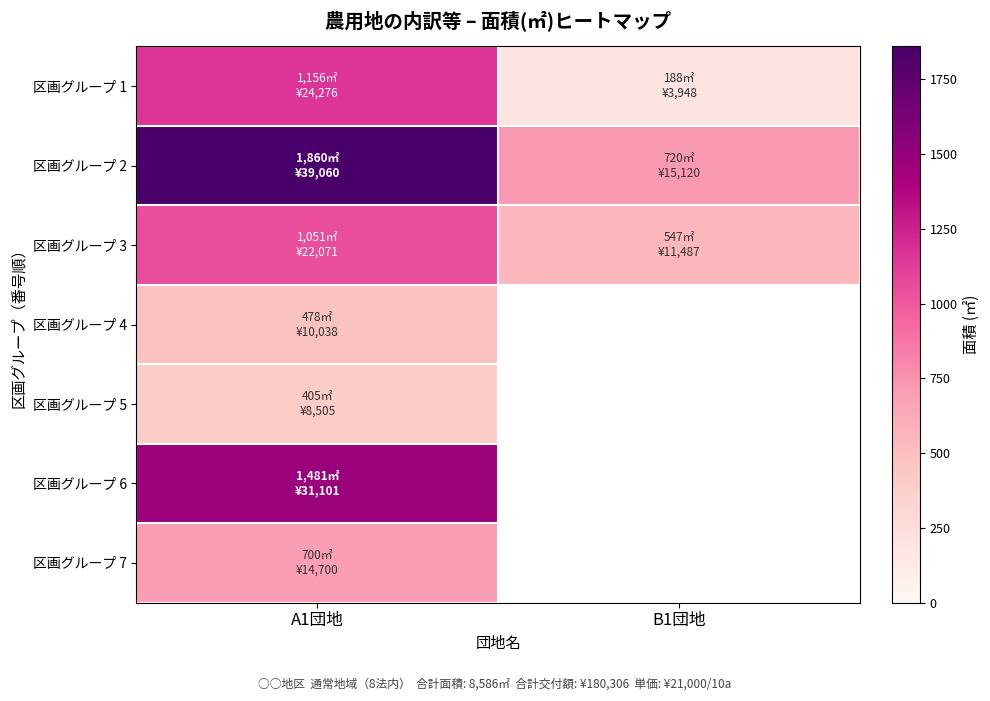

At which category is the sum across all series the highest?

A1団地